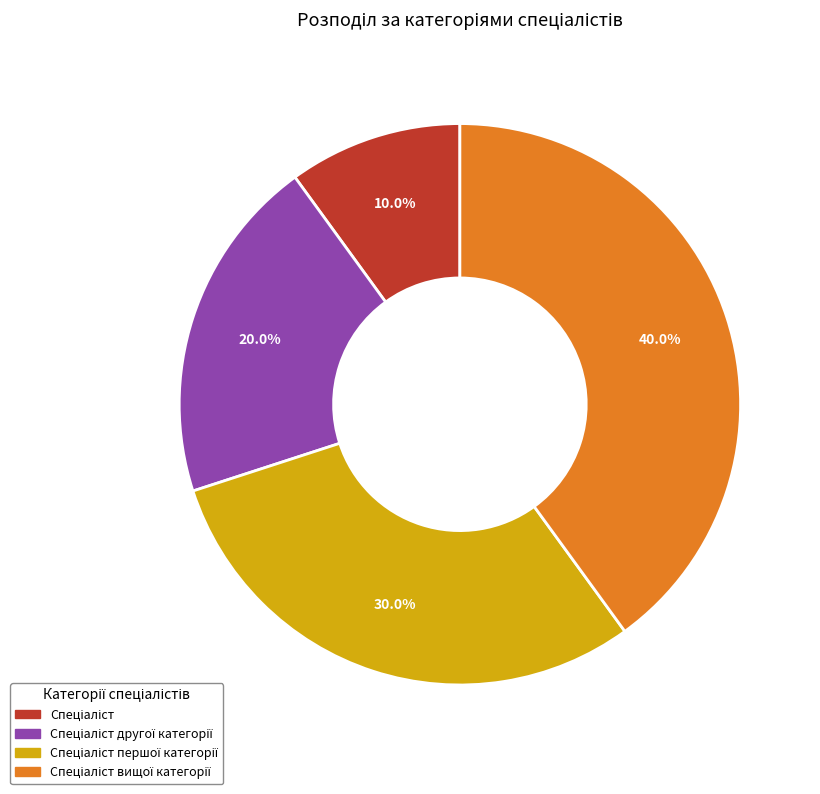

Does any single category account for the majority?

No